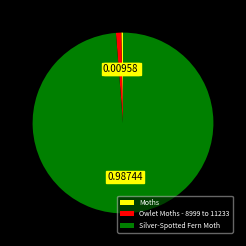

Is it true that Silver-Spotted Fern Moth is 89% of the pie?

False